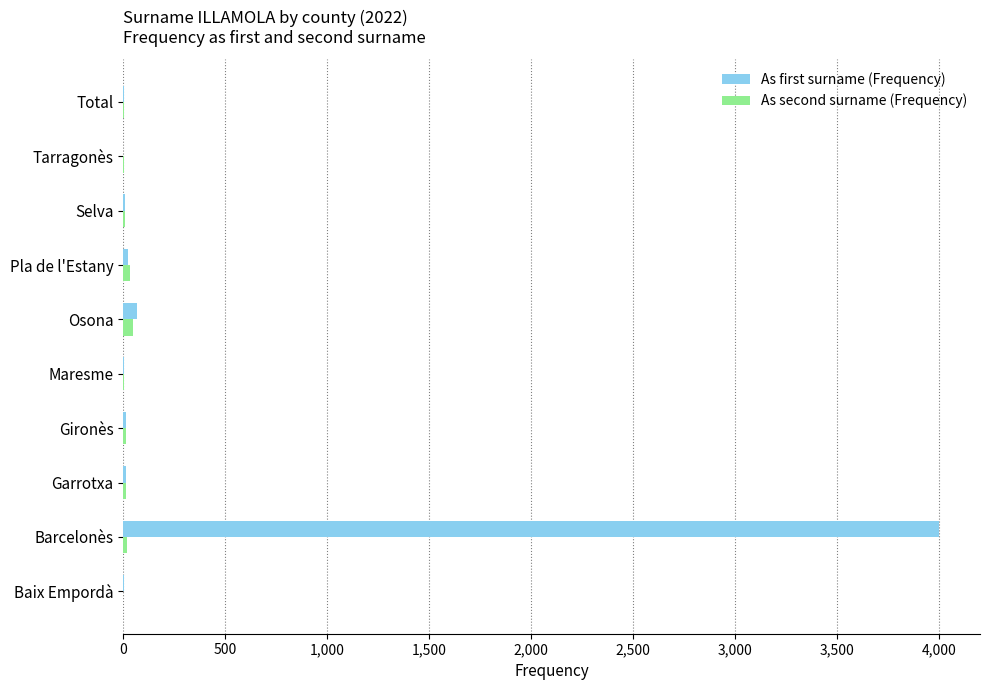

What is the sum of all As second surname (Frequency) values?

132